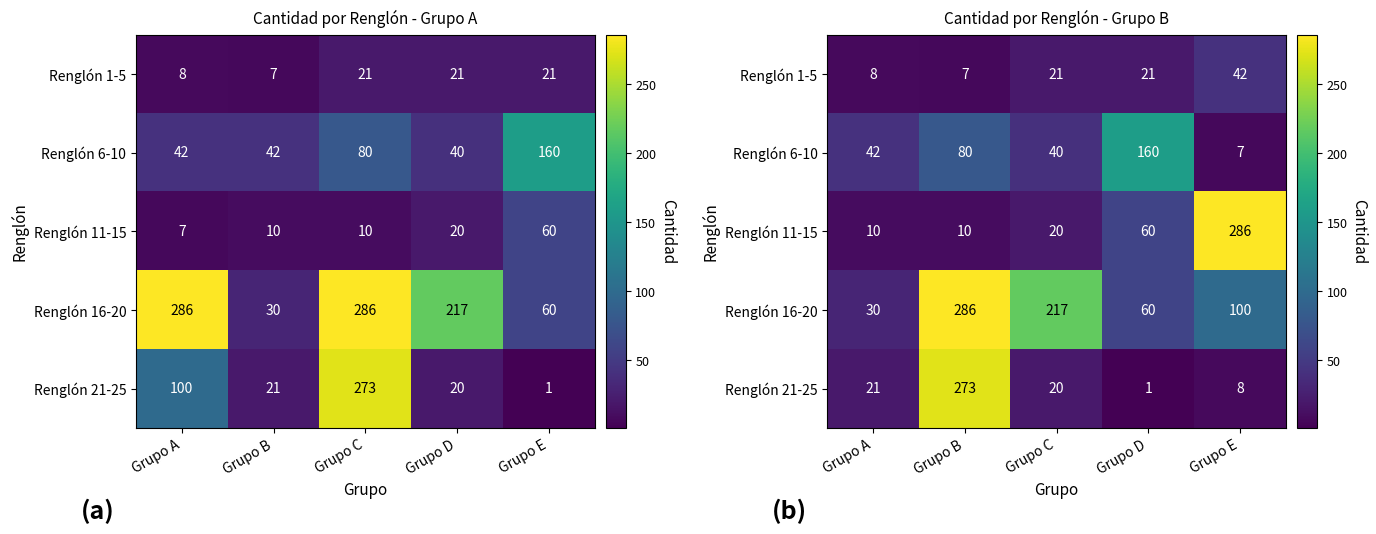

At Grupo E, list the series in order from smallest to largest.

Renglón 6-10, Renglón 21-25, Renglón 1-5, Renglón 16-20, Renglón 11-15